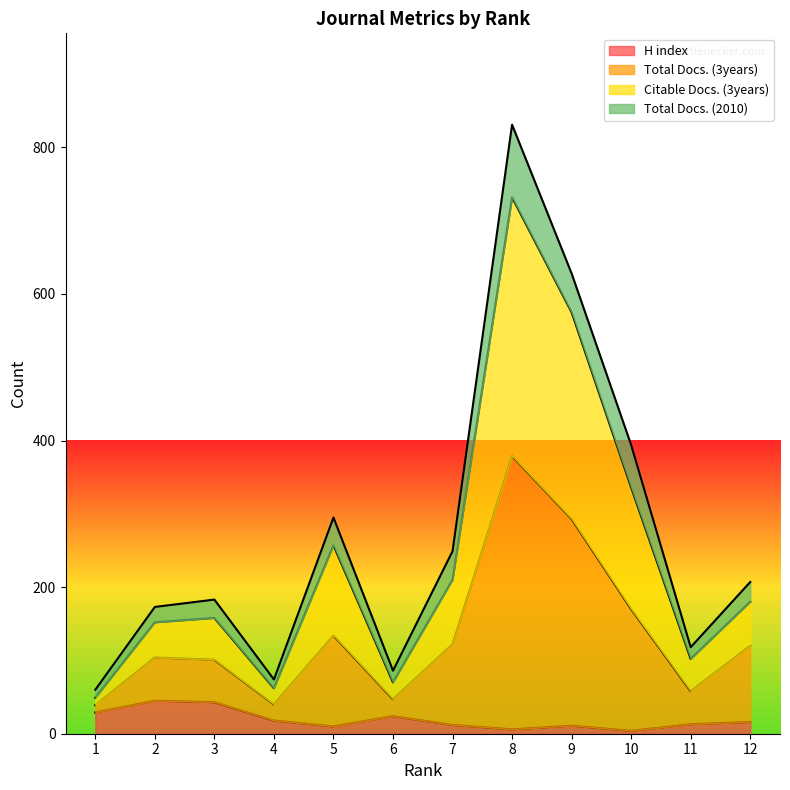

What is the sum of all Citable Docs. (3years) values?

2883